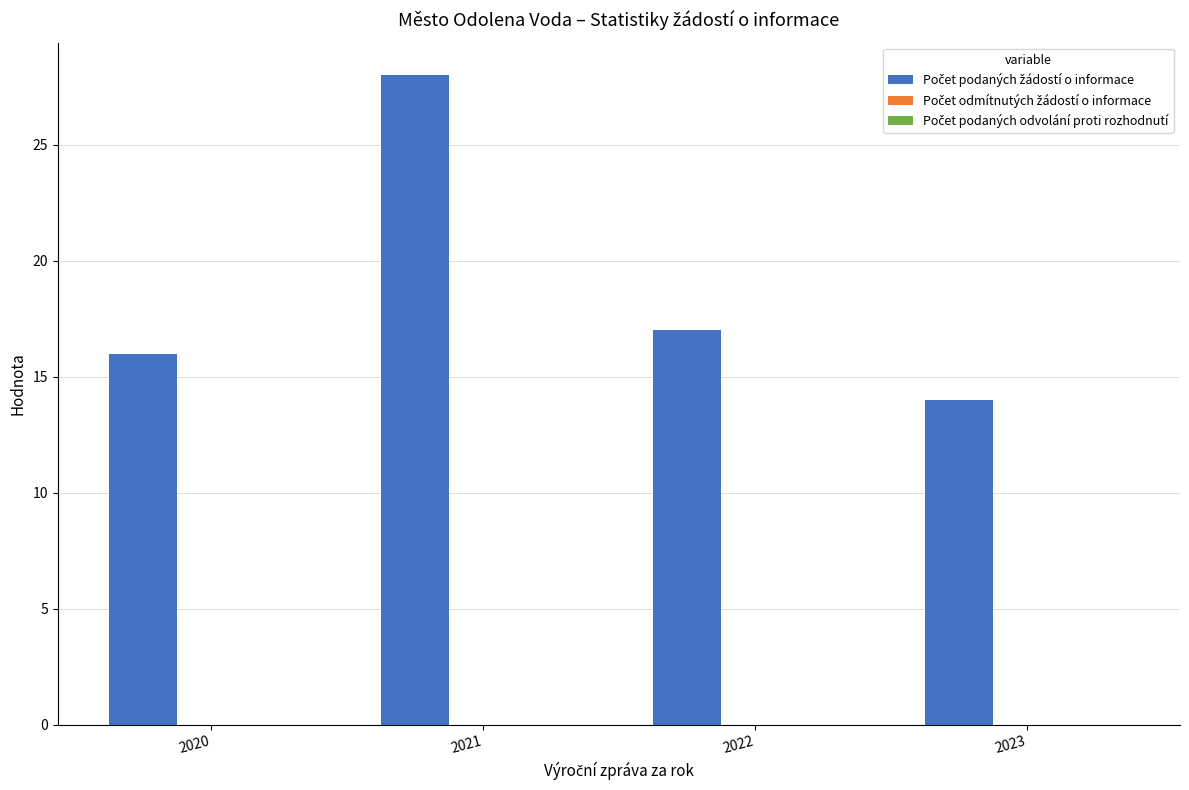

How many bars are there in total?

4